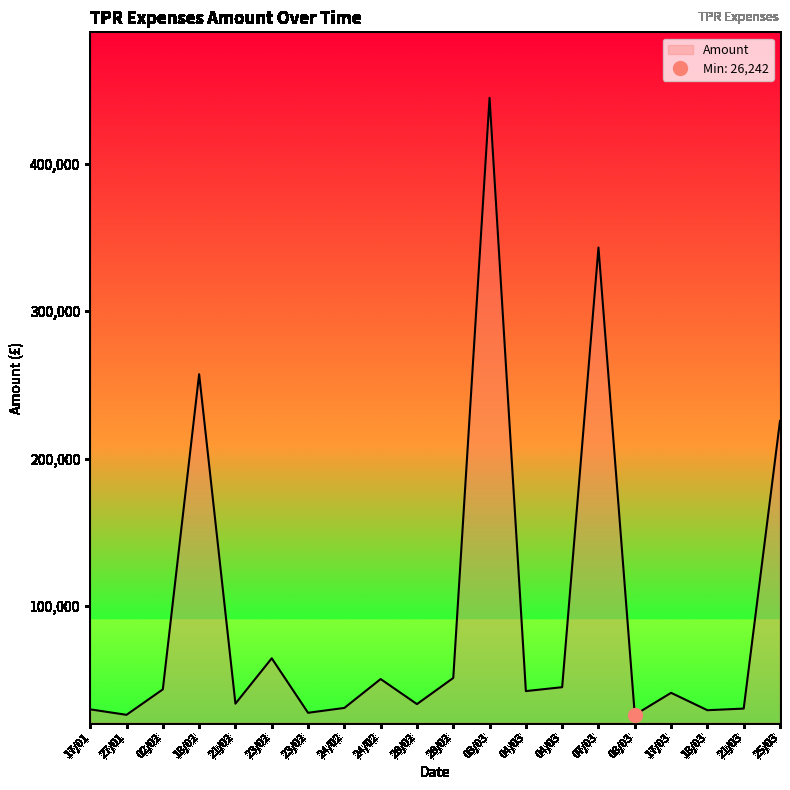

How many categories are shown in the chart?

20